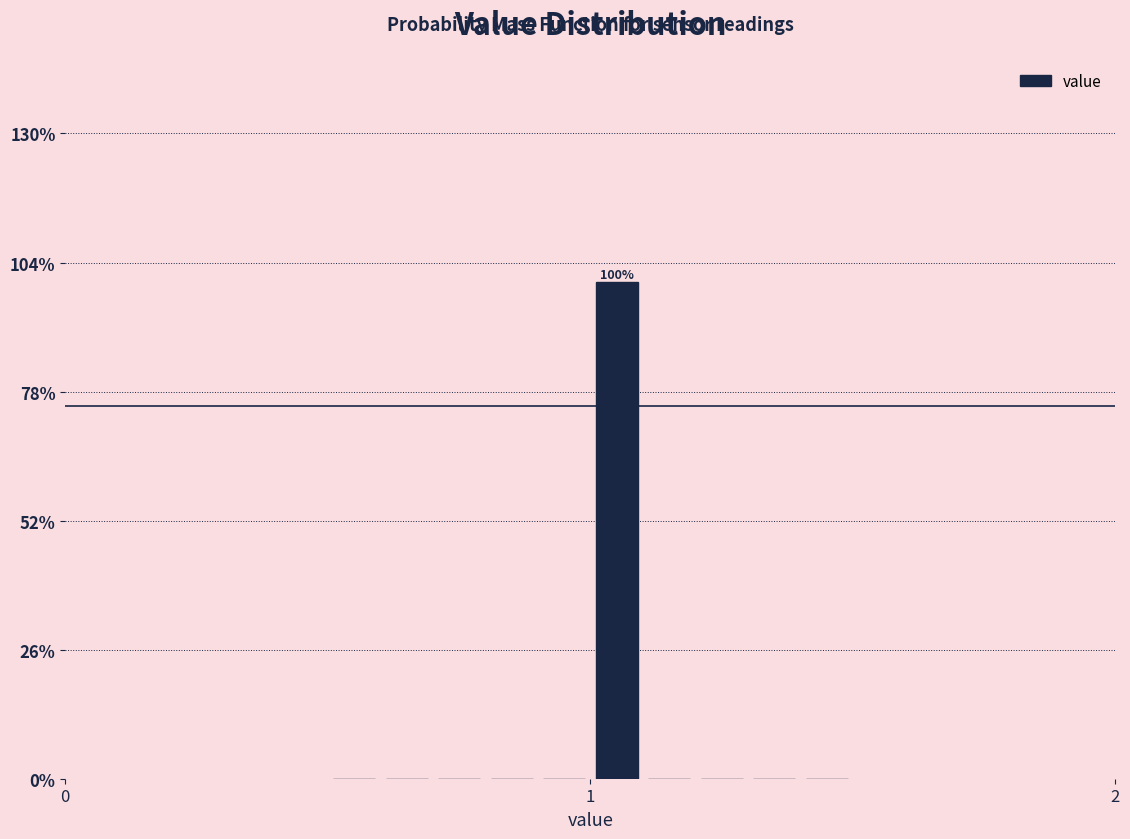

Around what value on the x-axis is the tallest bar? Give the approximate position of its centre, as read against the axis.

1.1